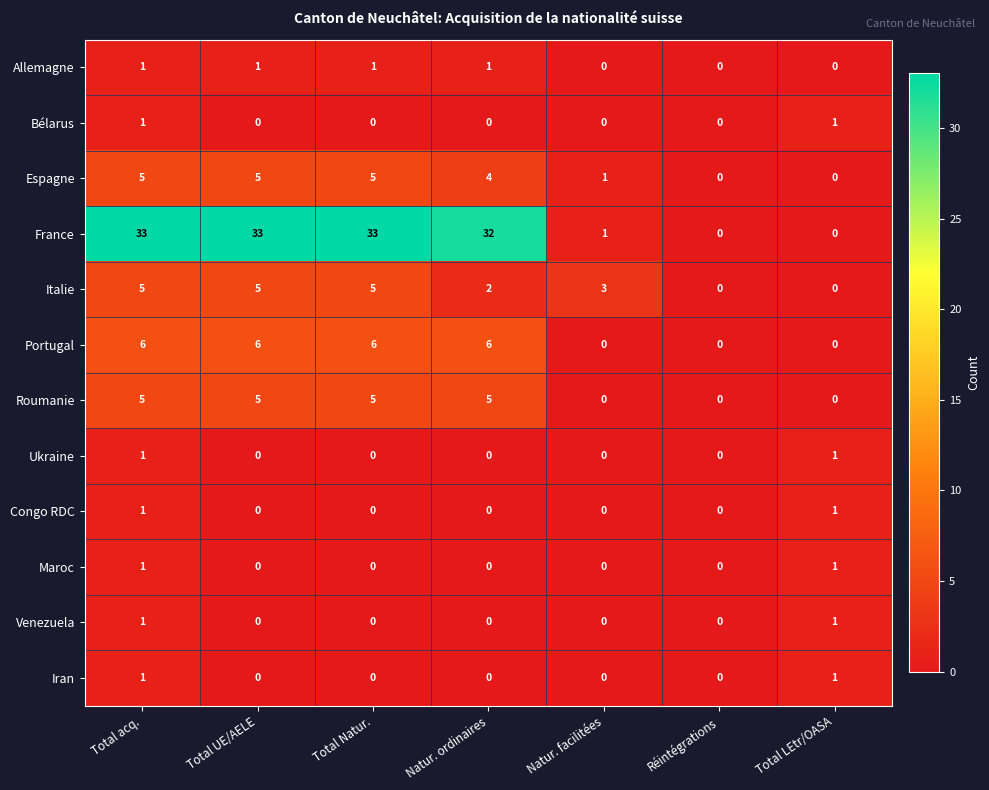

What is the total value across all series at Total LEtr/OASA?

6